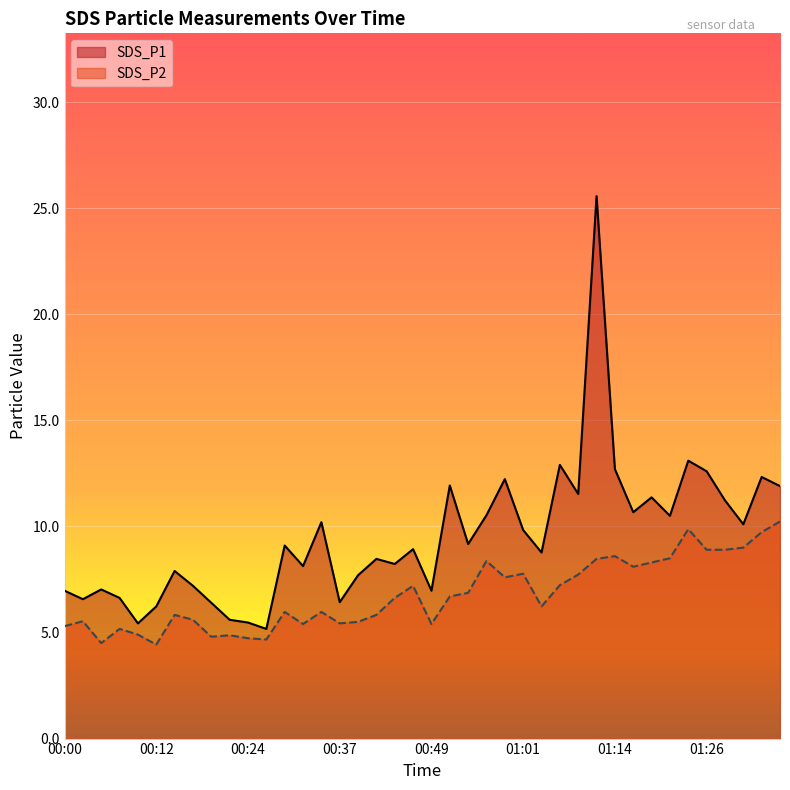

Does the chart display data point markers on the line(s)?

No